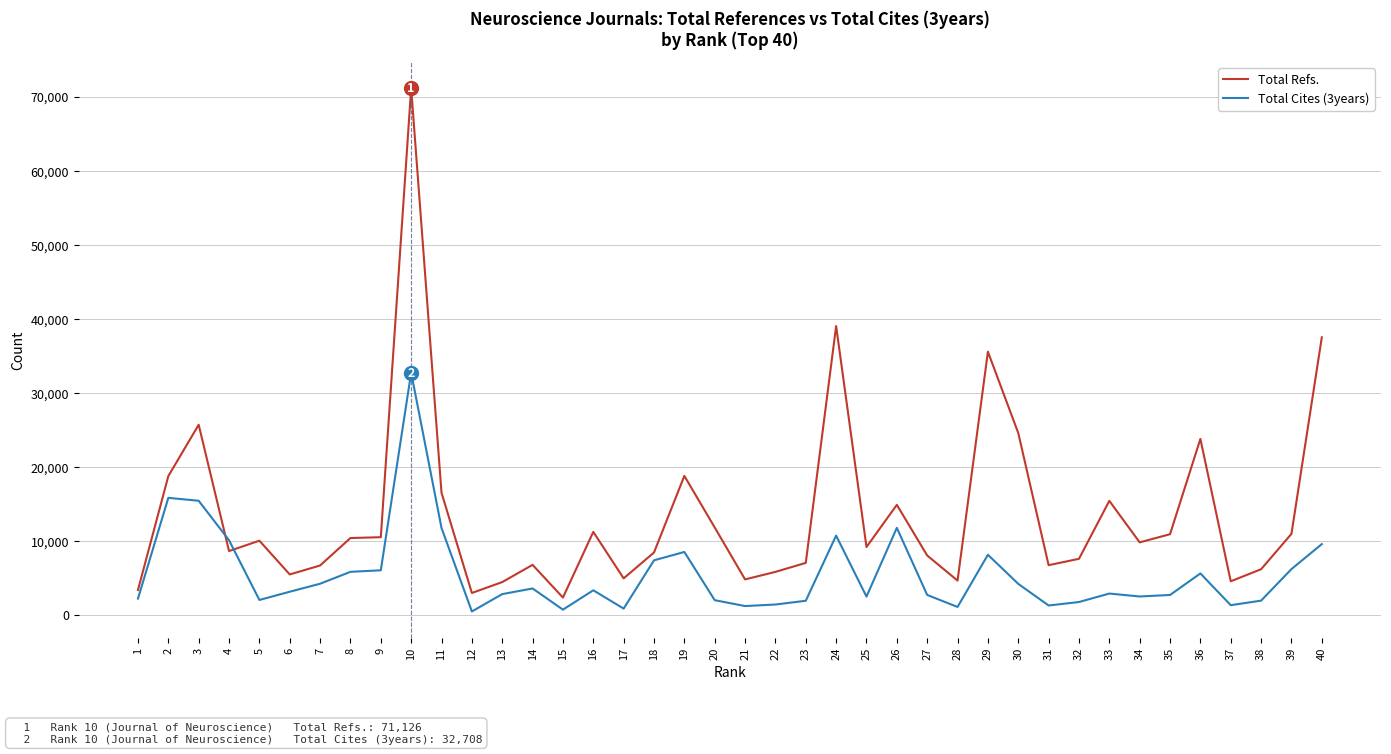

How many times do Total Cites (3years) and Total Refs. cross each other?

2